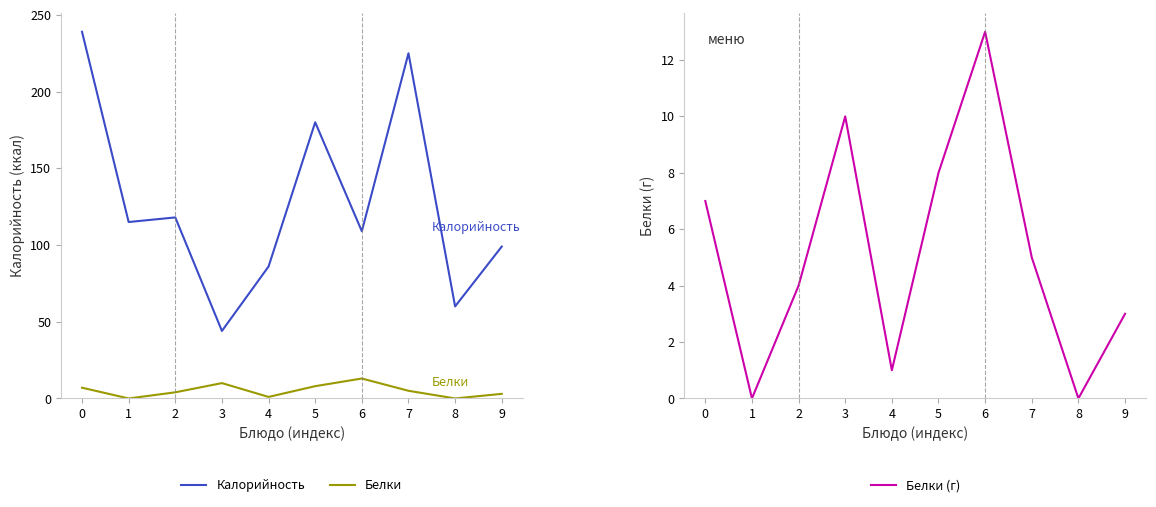

Between 2 and 5, which is larger?

5